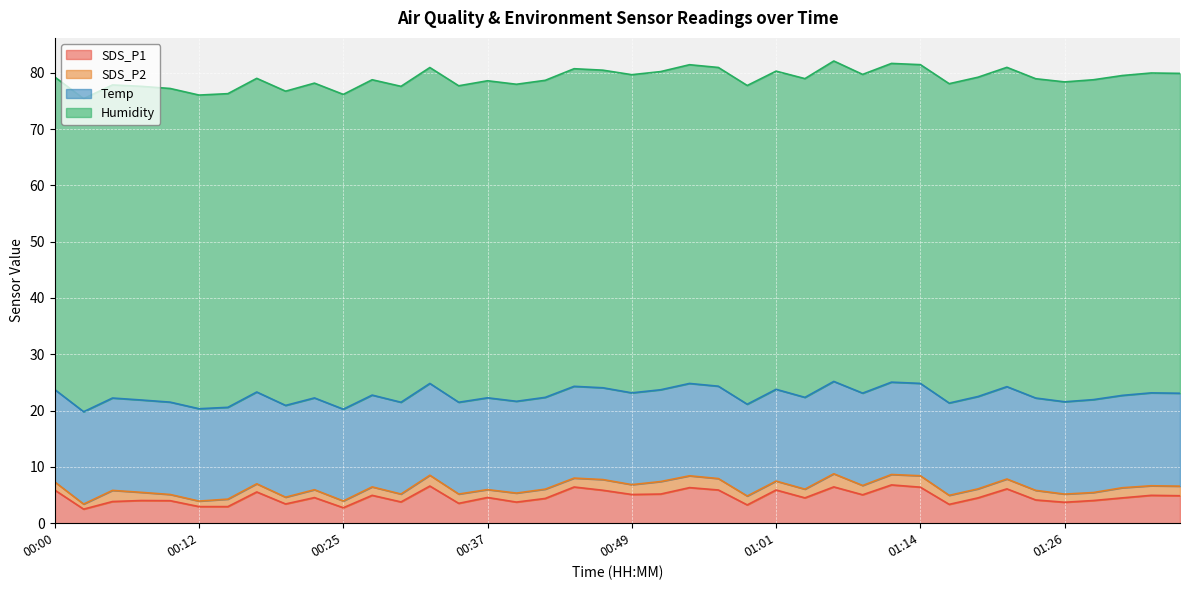

True or false: SDS_P1 and SDS_P2 cross at least once.

False